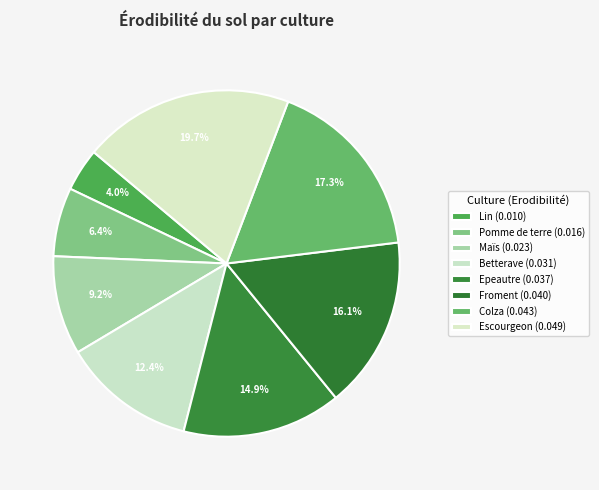

Count the number of slices in the pie.

8